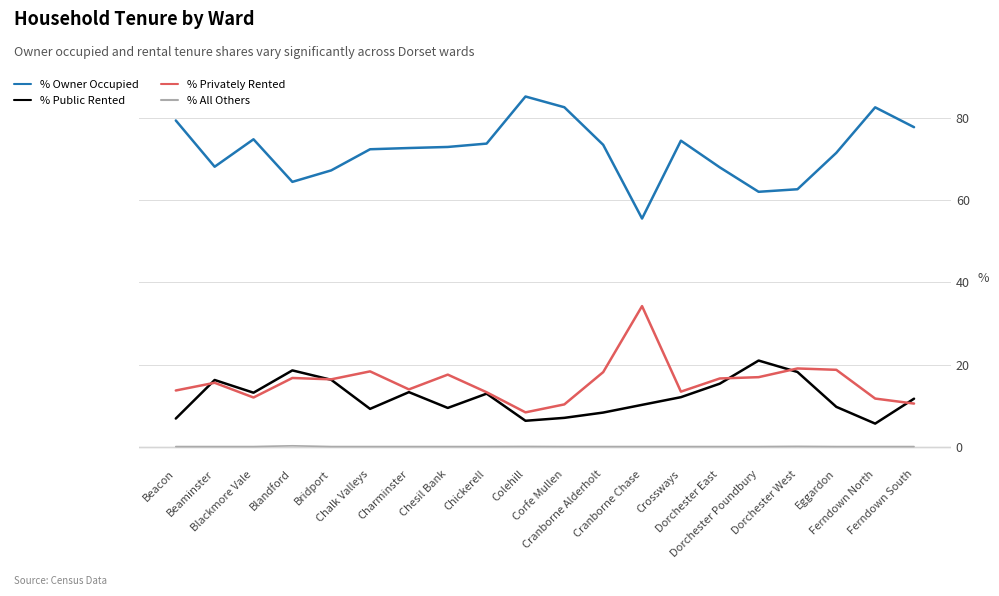

List the series in order of their peak value, highest first.

% Owner Occupied, % Privately Rented, % Public Rented, % All Others